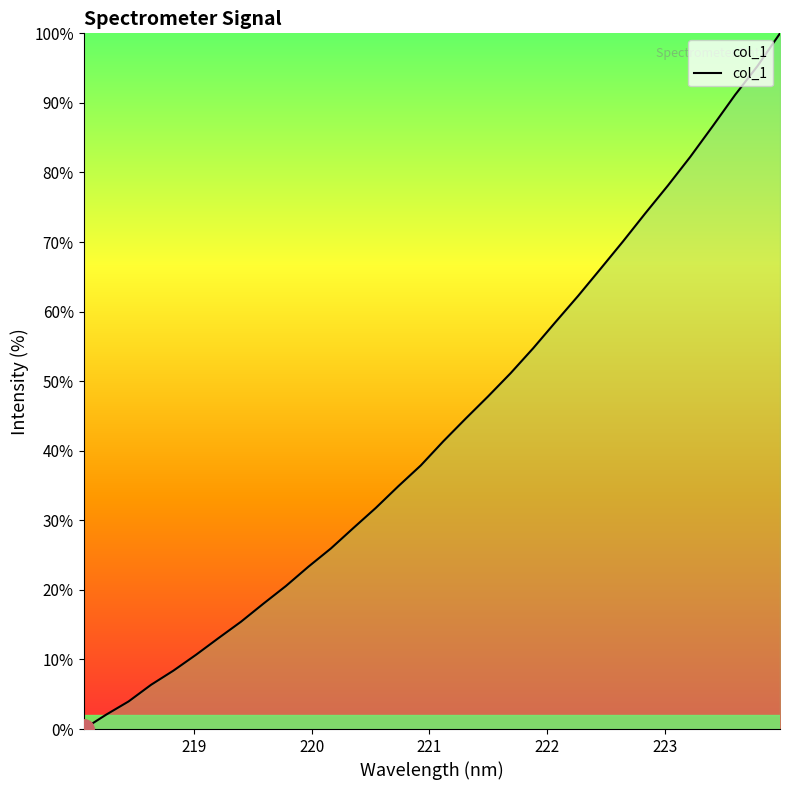

What is the difference between the maximum and minimum values?

100.0